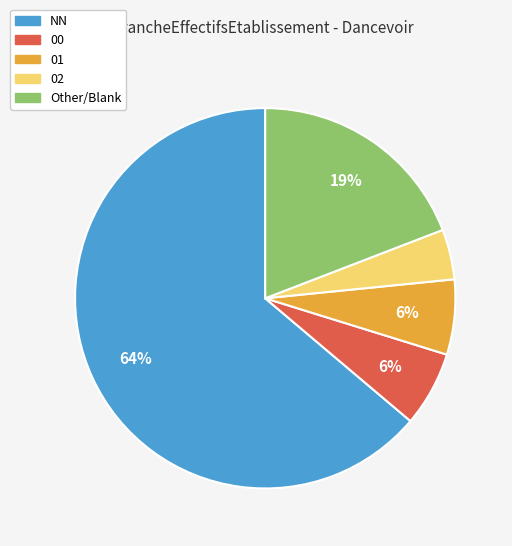

Is there a majority slice in this chart?

Yes